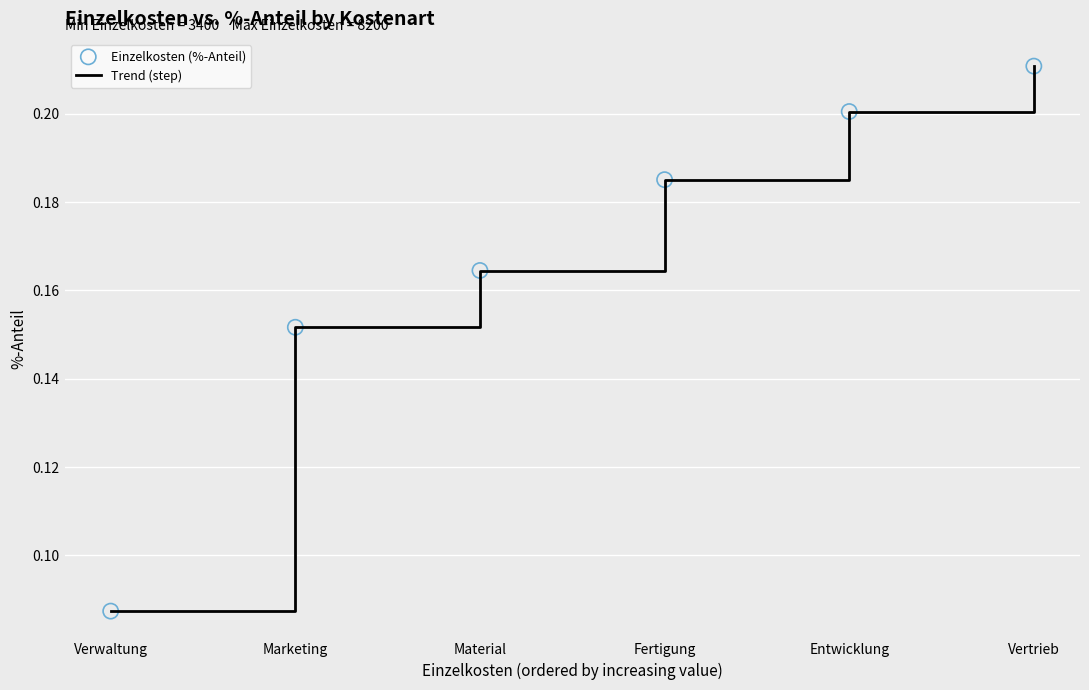

Between Material and Verwaltung, which is larger?

Material